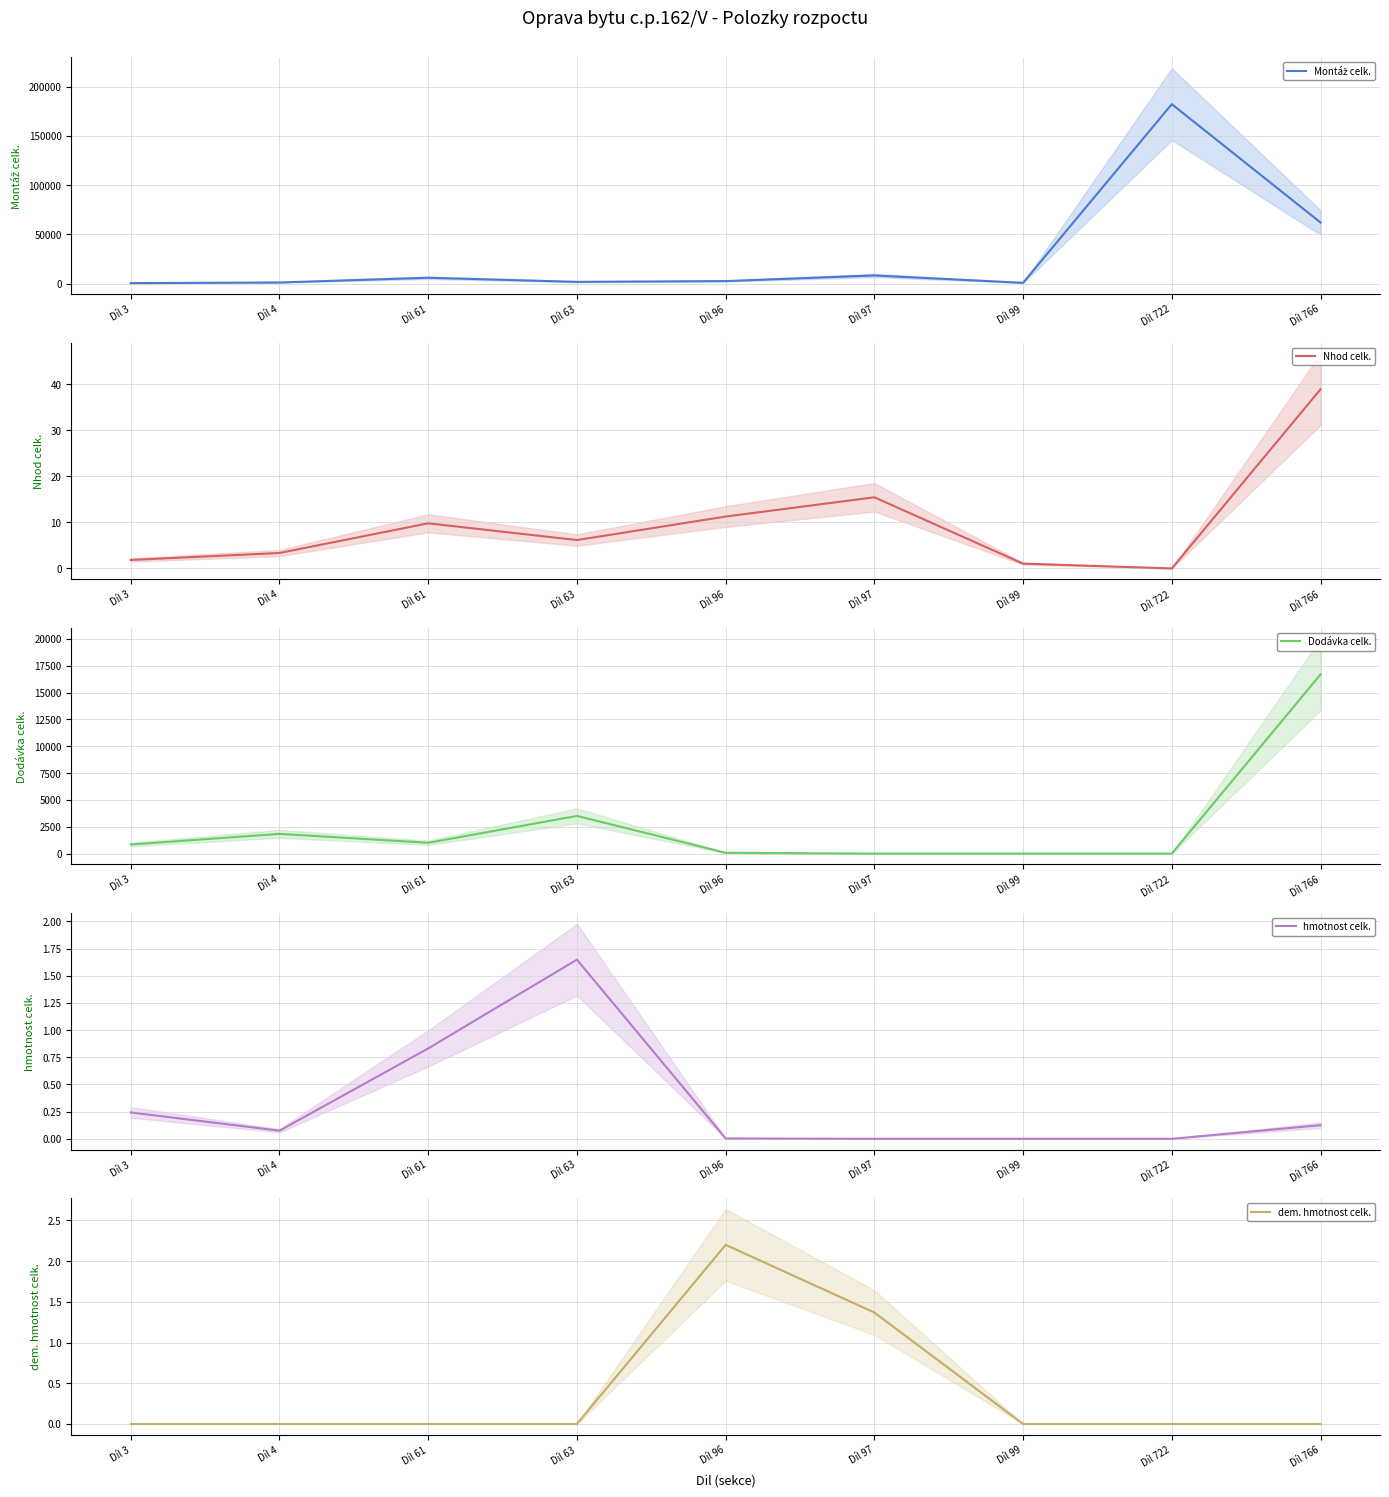

Reading left to right, list all the values displayed in this chart.

Montáž celk.: Díl 3=573.0	Díl 4=1229.2	Díl 61=6038.0	Díl 63=1867.4	Díl 96=2634.5	Díl 97=8366.6	Díl 99=875.5	Díl 722=182284.0	Díl 766=62124.0
Nhod celk.: Díl 3=1.8	Díl 4=3.4	Díl 61=9.8	Díl 63=6.2	Díl 96=11.3	Díl 97=15.5	Díl 99=1.0	Díl 722=0.0	Díl 766=39.0
Dodávka celk.: Díl 3=848.9	Díl 4=1839.8	Díl 61=1009.5	Díl 63=3511.9	Díl 96=78.6	Díl 97=0.0	Díl 99=0.0	Díl 722=0.0	Díl 766=16689.0
hmotnost celk.: Díl 3=0.2	Díl 4=0.1	Díl 61=0.8	Díl 63=1.6	Díl 96=0.0	Díl 97=0.0	Díl 99=0.0	Díl 722=0.0	Díl 766=0.1
dem. hmotnost celk.: Díl 3=0.0	Díl 4=0.0	Díl 61=0.0	Díl 63=0.0	Díl 96=2.2	Díl 97=1.4	Díl 99=0.0	Díl 722=0.0	Díl 766=0.0